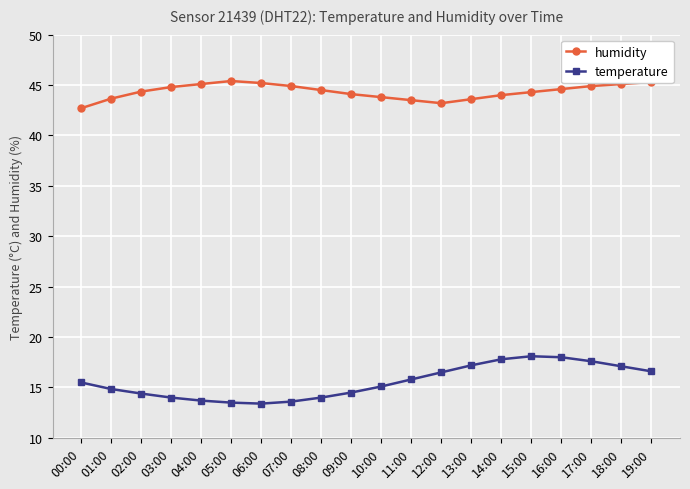

The value of humidity at 17:00 is 44.9. True or false?

True